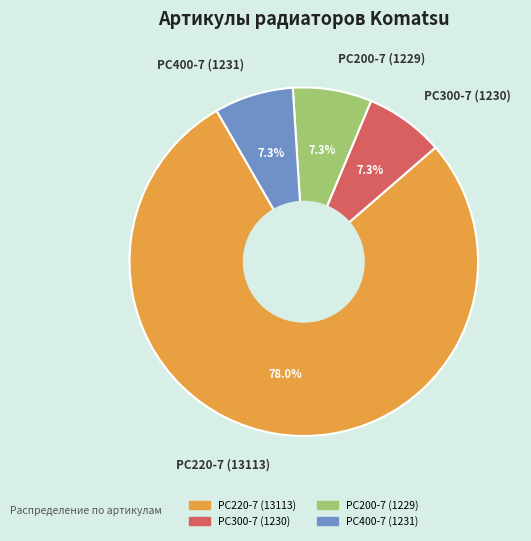

Which has a higher value, PC220-7 (13113) or PC200-7 (1229)?

PC220-7 (13113)